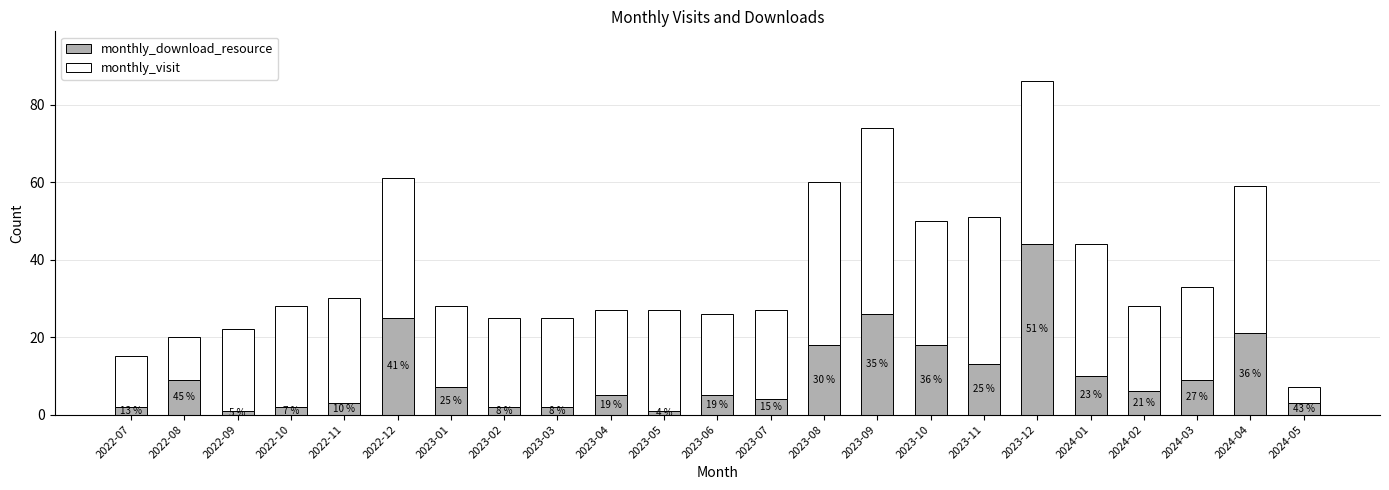

Where is monthly_download_resource nearest to the value 22?

2024-04